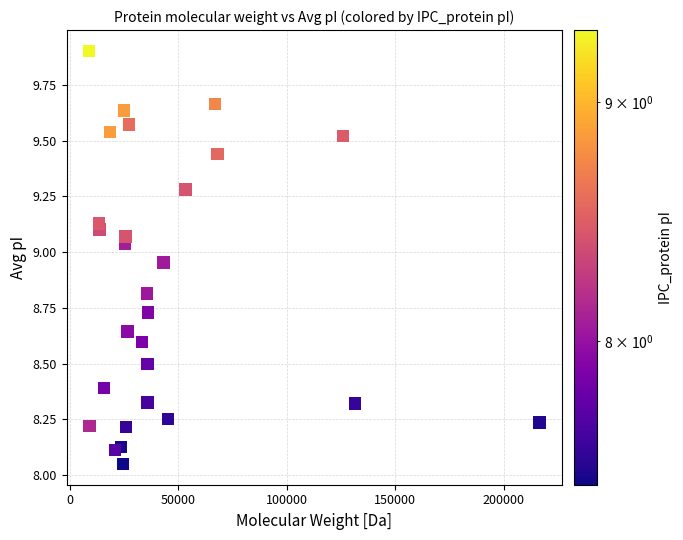

What is the range of Y values (max minus min)?

1.9